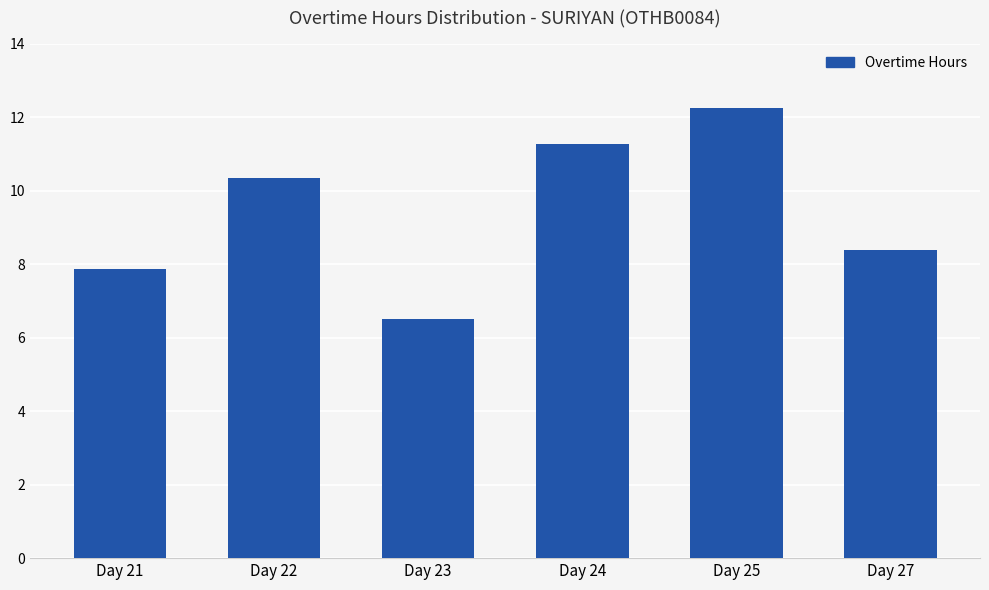

Between Day 22 and Day 27, which is larger?

Day 22